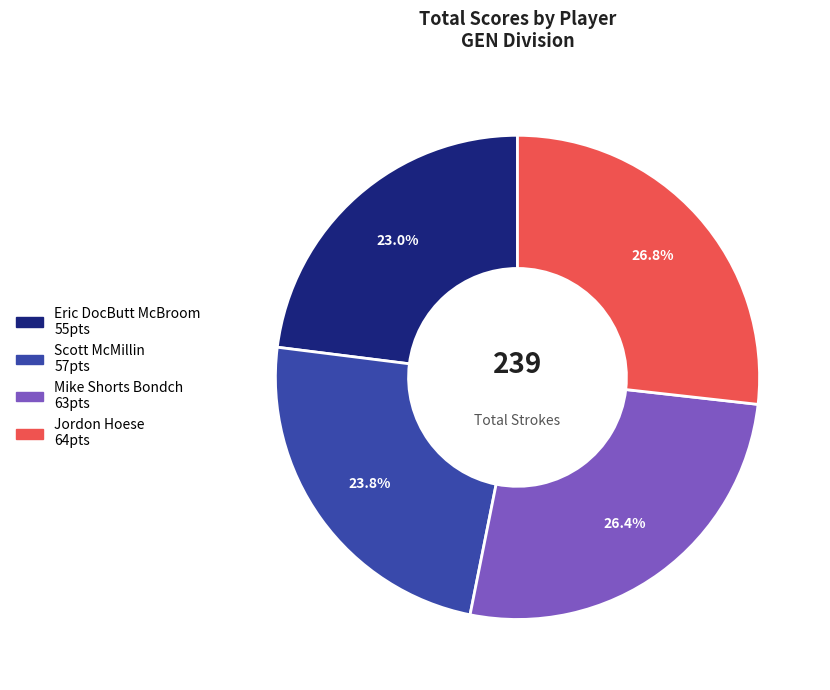

Count the number of slices in the pie.

4